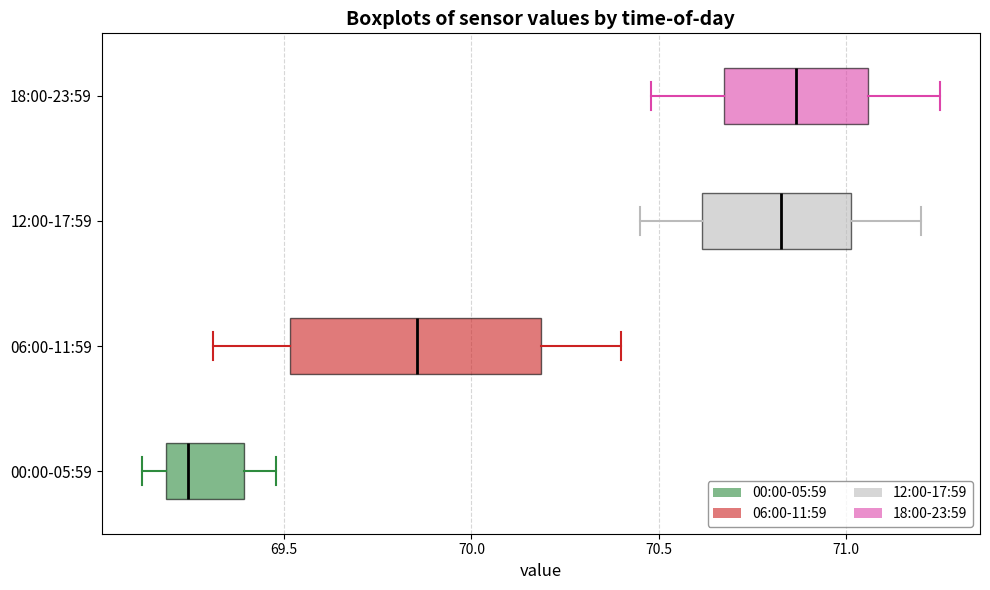

Which box is the widest, from its left edge to its right edge?

06:00-11:59